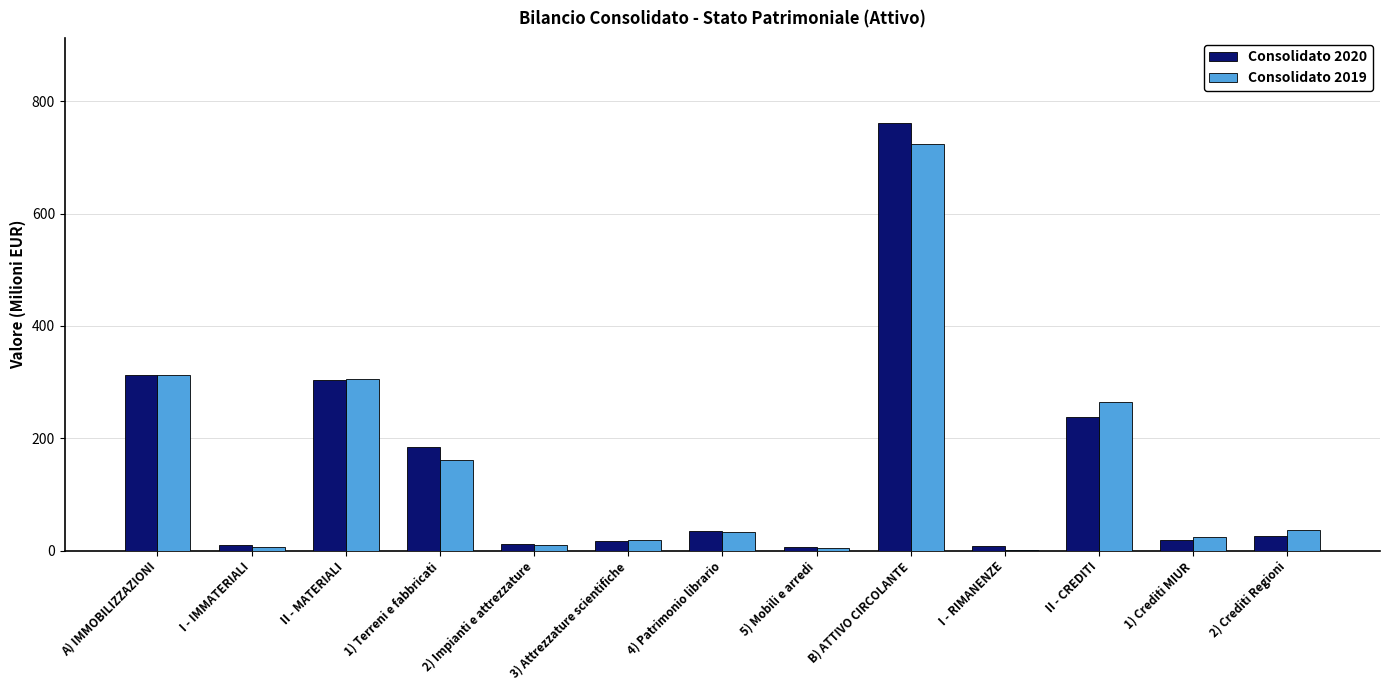

What is the maximum value for Consolidato 2020?

760.6